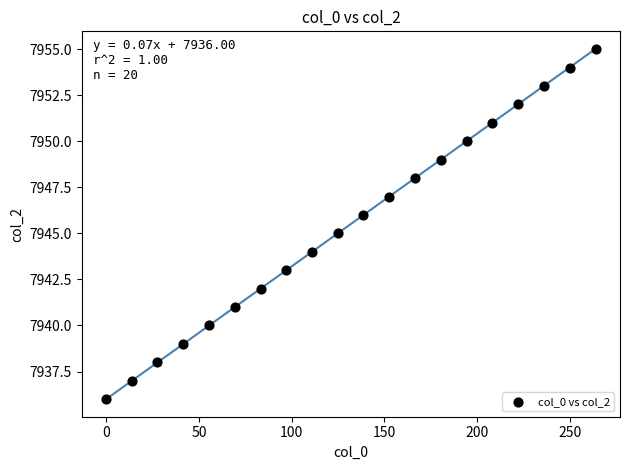

What is the range of Y values (max minus min)?

19